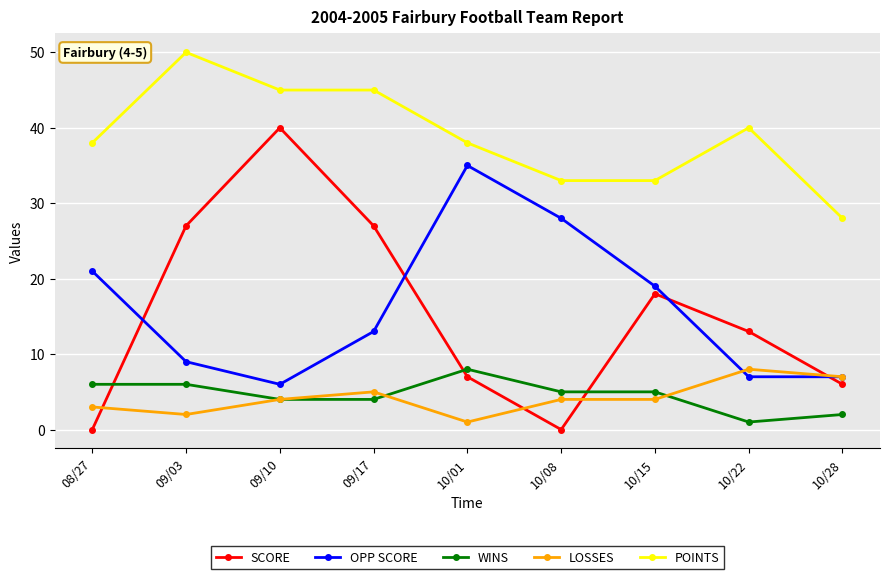

Which series changed the most between 09/10 and 10/01?

SCORE